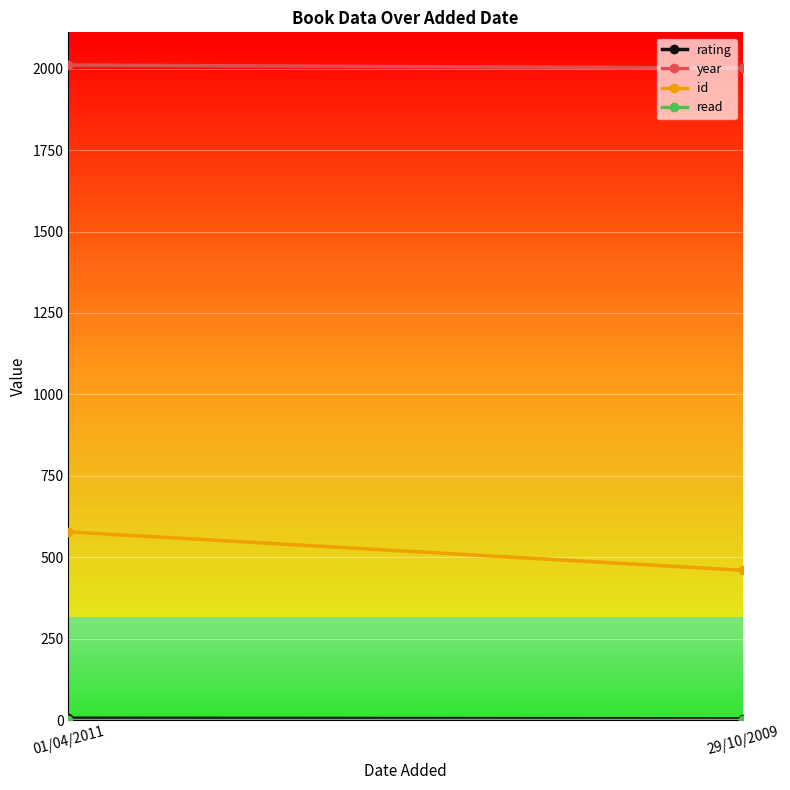

What is the sum of all id values?

1038